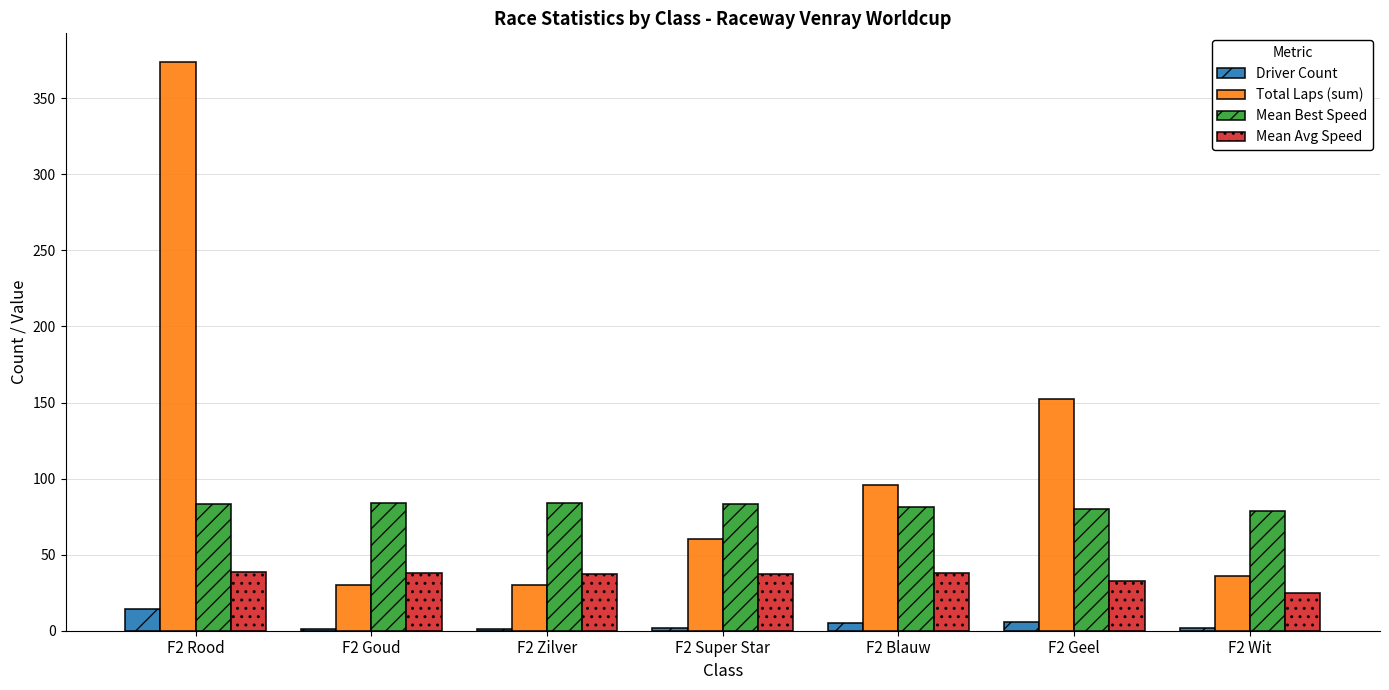

At which category is the sum across all series the highest?

F2 Rood